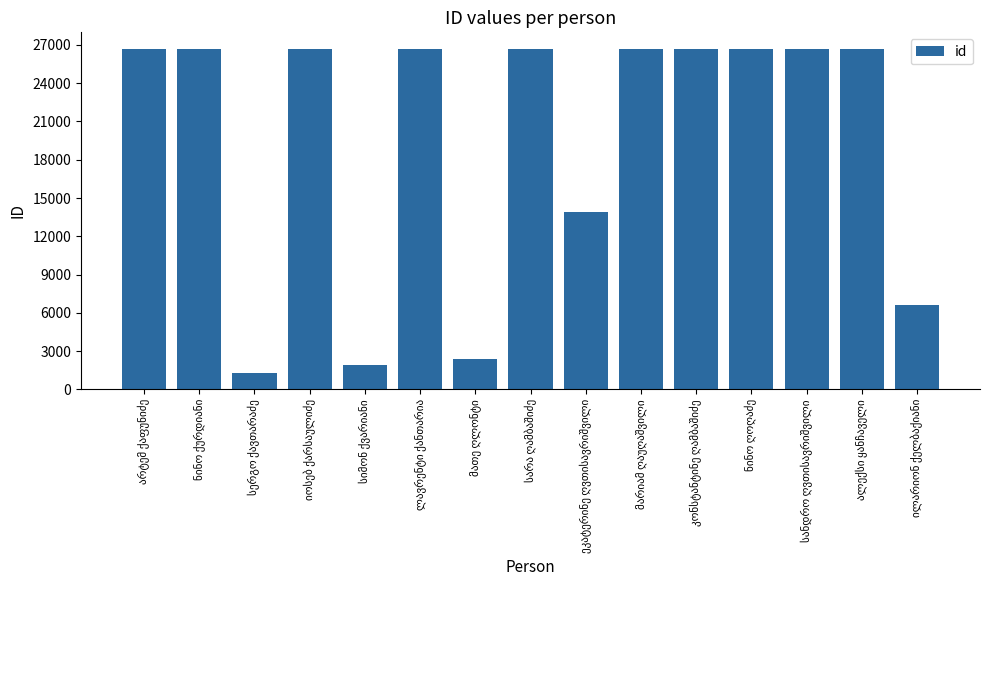

What is the value of the 14th bar from the left?

26647